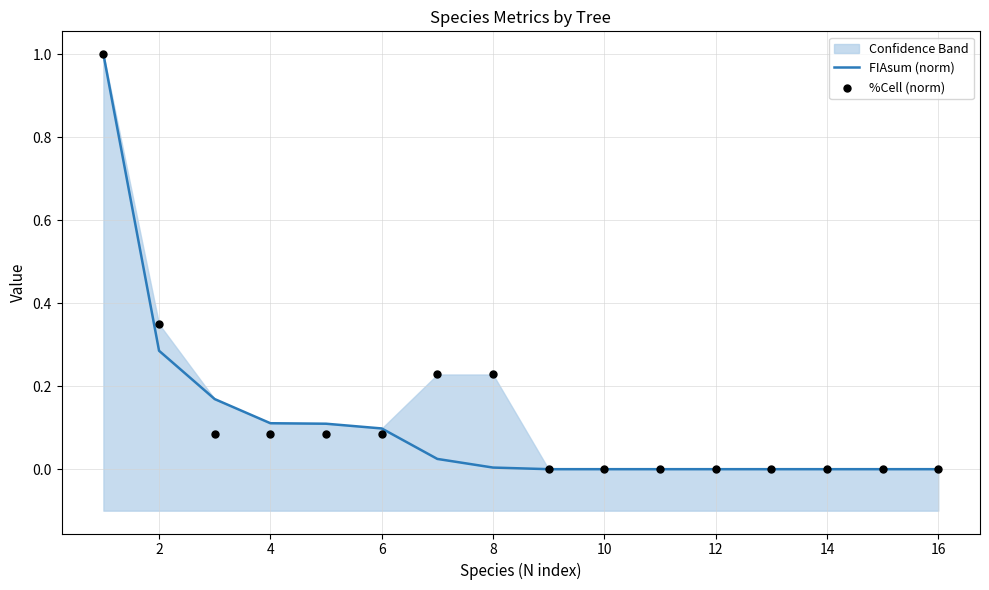

Which series has the largest total across all categories?

%Cell (norm)